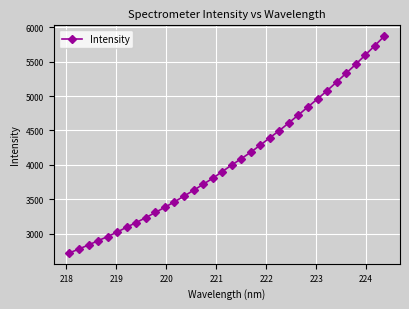

What is the maximum value shown in the chart?

5867.9